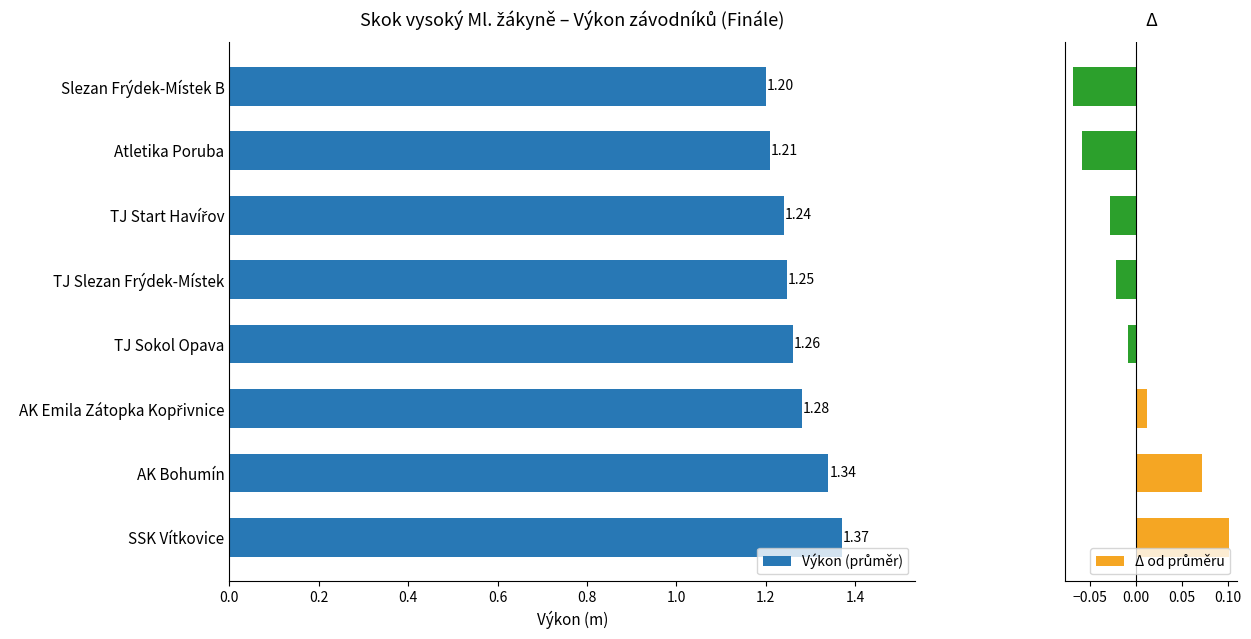

The value of Δ od průměru at Atletika Poruba is -0.0. True or false?

False